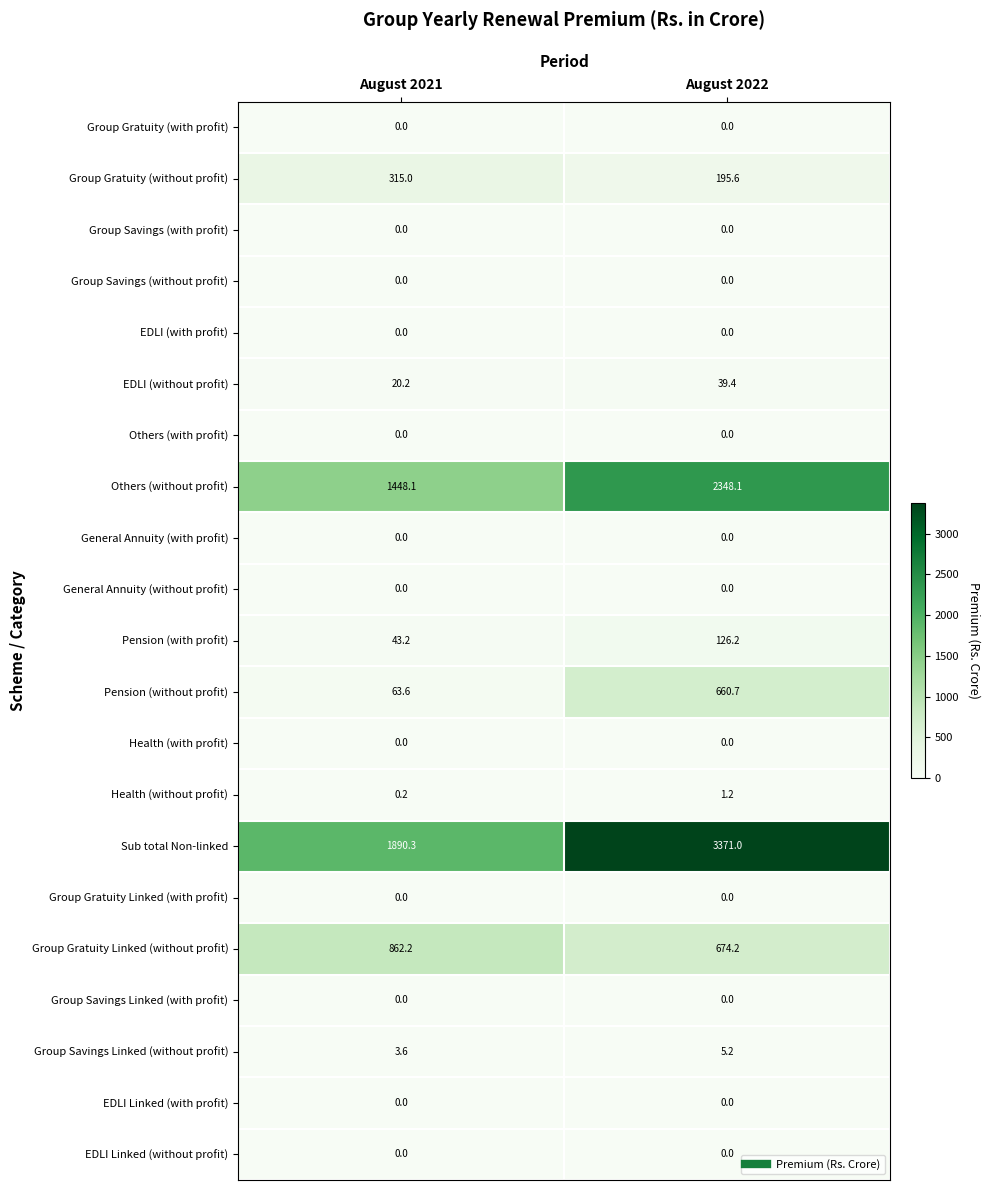

Rank the categories by Pension (with profit) value from lowest to highest.

August 2021, August 2022